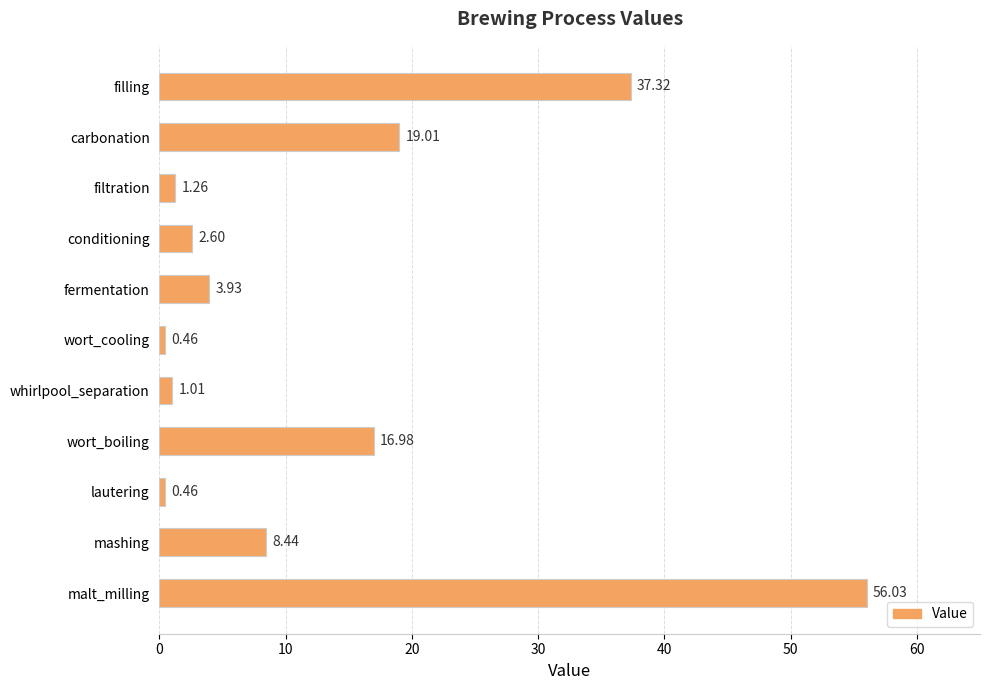

How many data points does each series have?

11